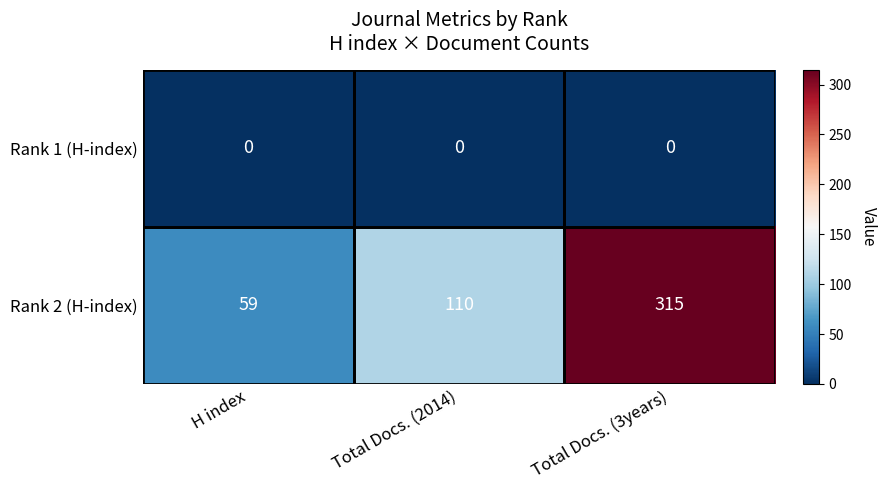

What is the greatest value displayed?

315